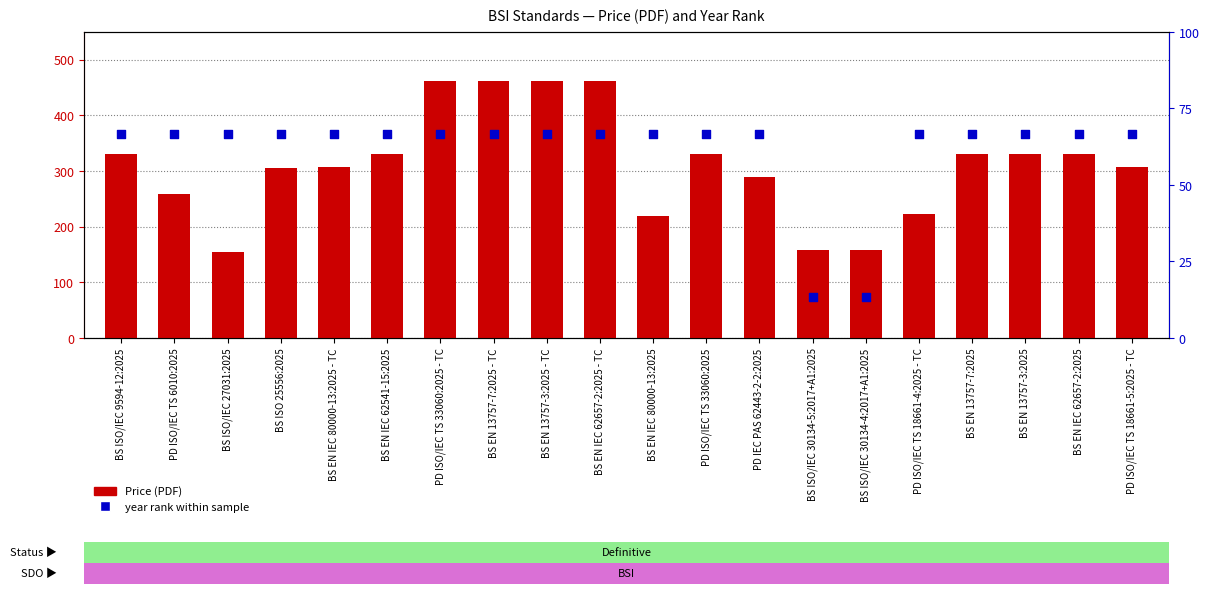

Which series reaches the minimum Y coordinate?

year rank within sample